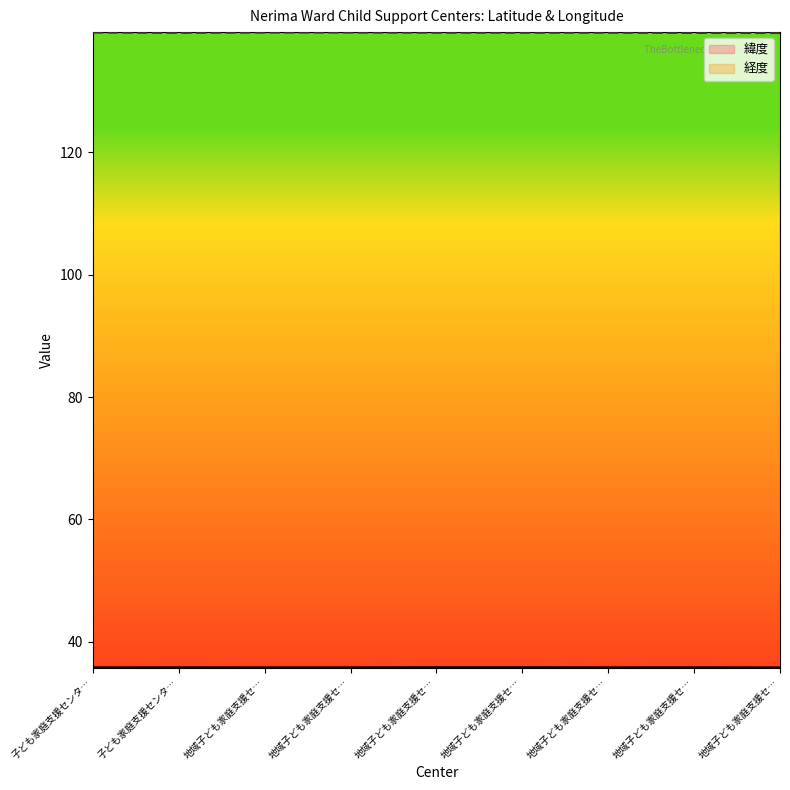

The value of 経度 at 地域子ども家庭支援セ… is 40.9. True or false?

False